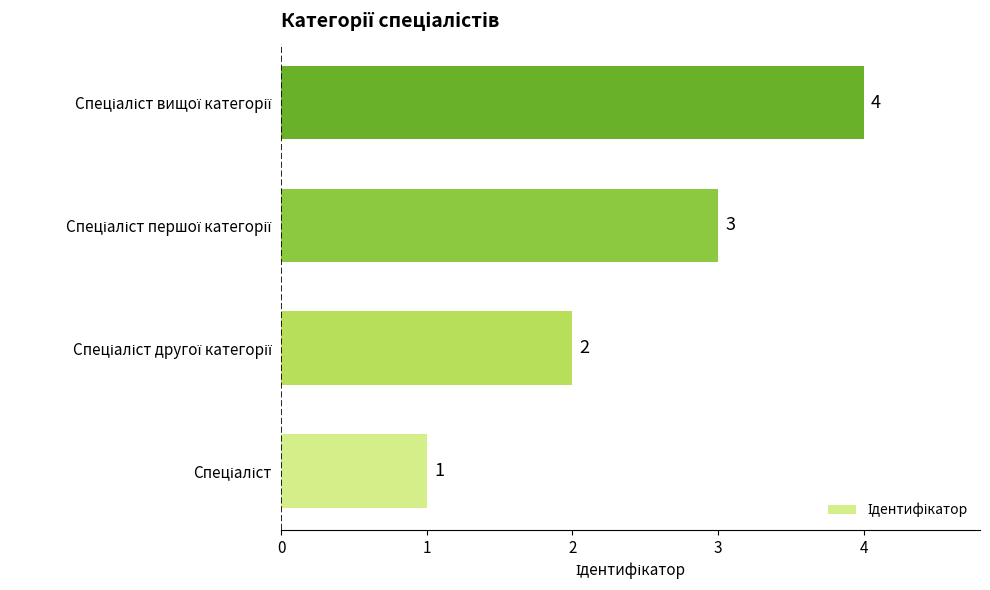

What is the sum of all values?

10